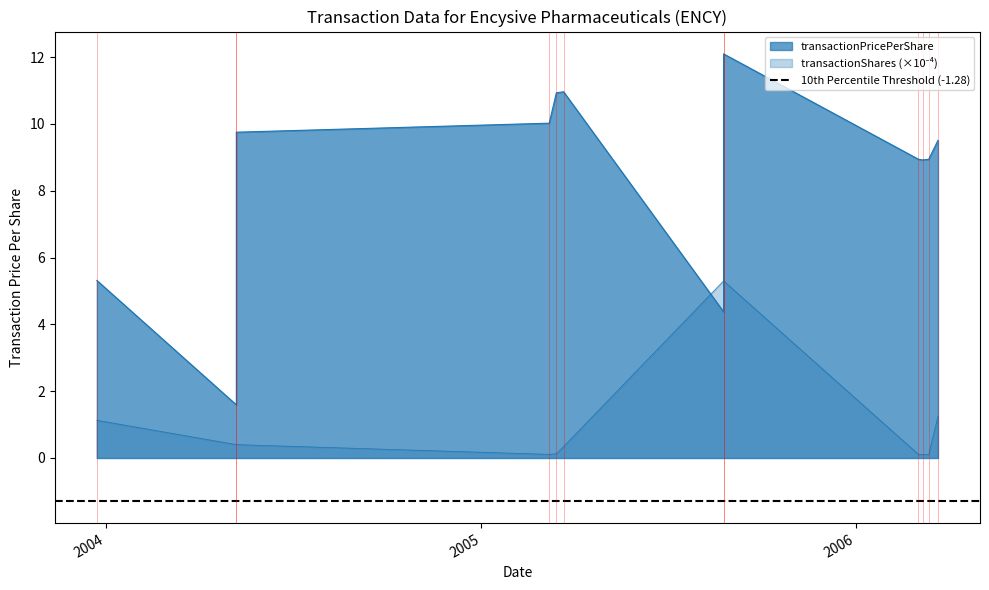

True or false: transactionShares and transactionPricePerShare cross at least once.

True